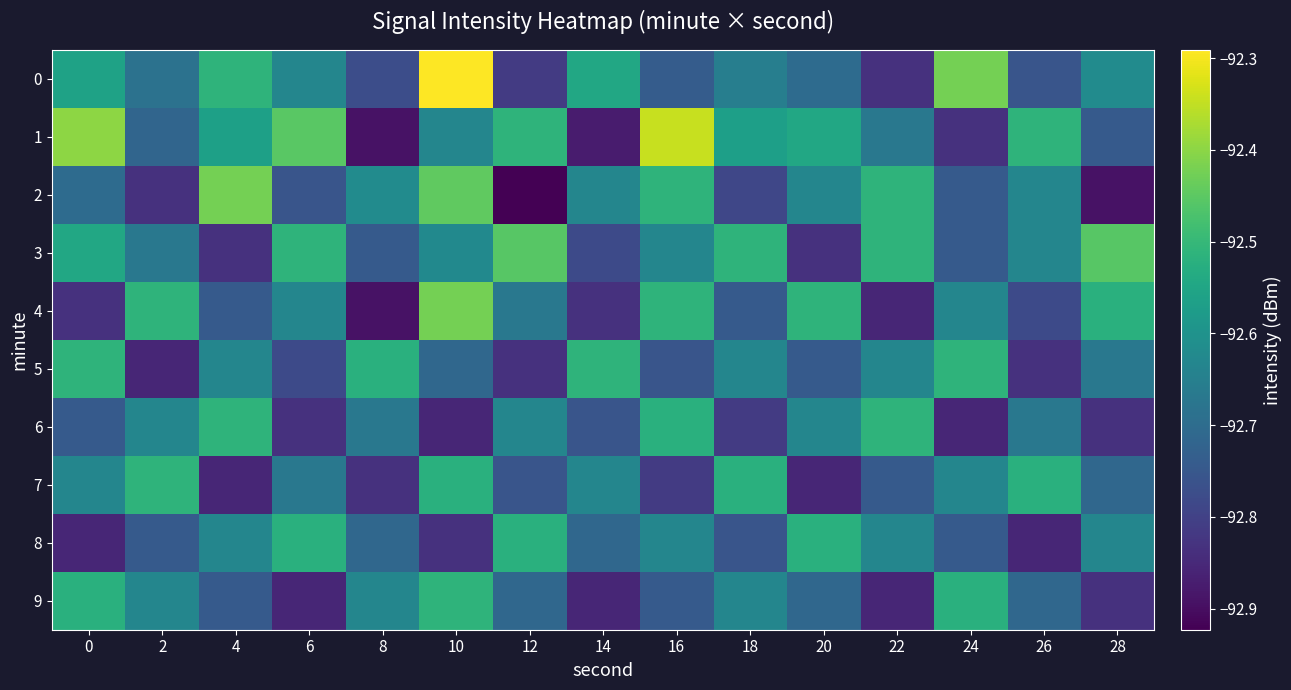

Which series has the widest spread of values?

1